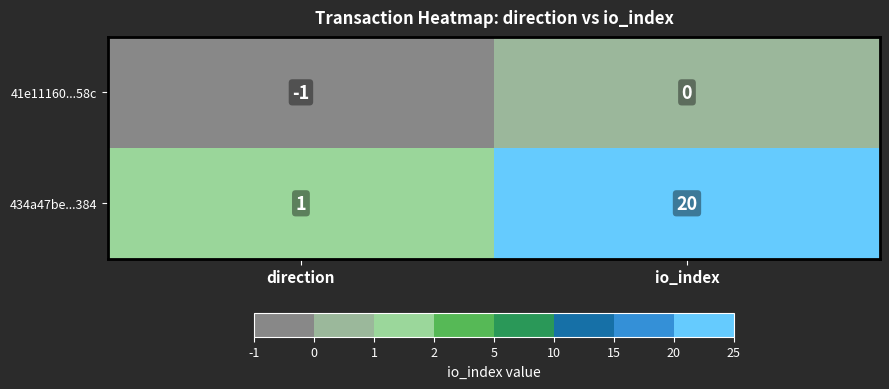

What value does the 434a47be...384 series have at io_index?

20